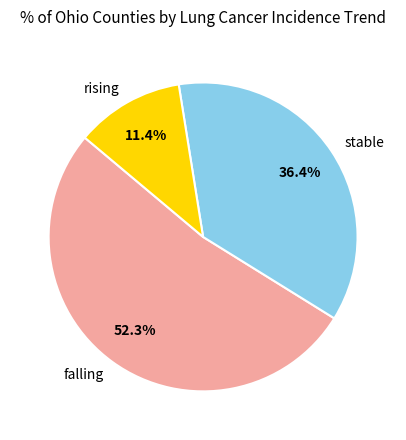

How many slices are in this pie chart?

3